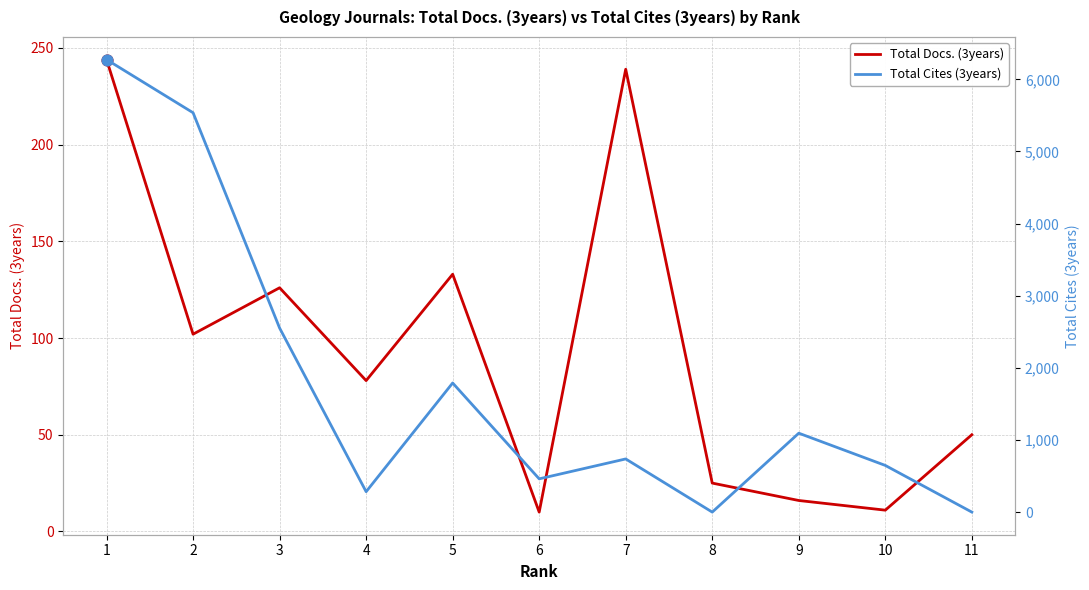

At which category is the sum across all series the highest?

1